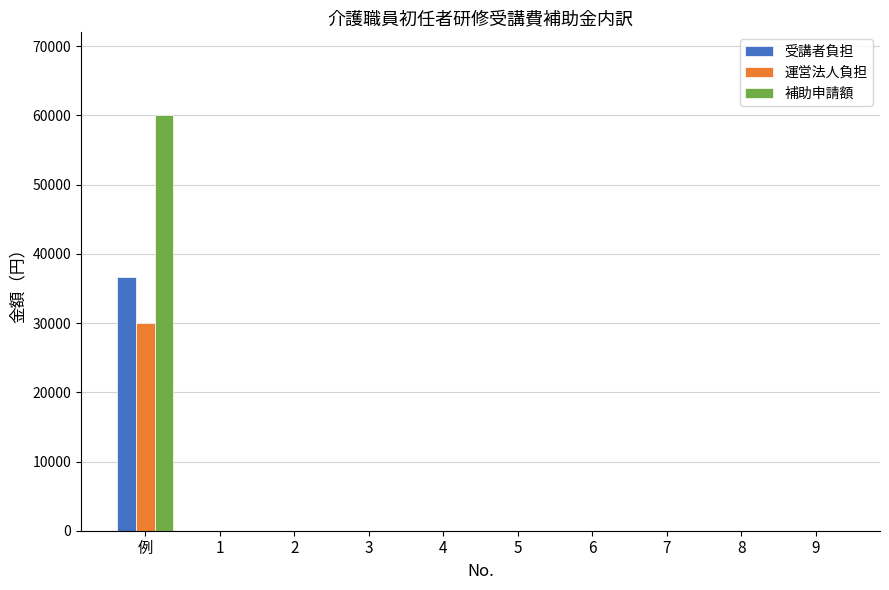

What are all the series names shown in the legend?

受講者負担, 運営法人負担, 補助申請額